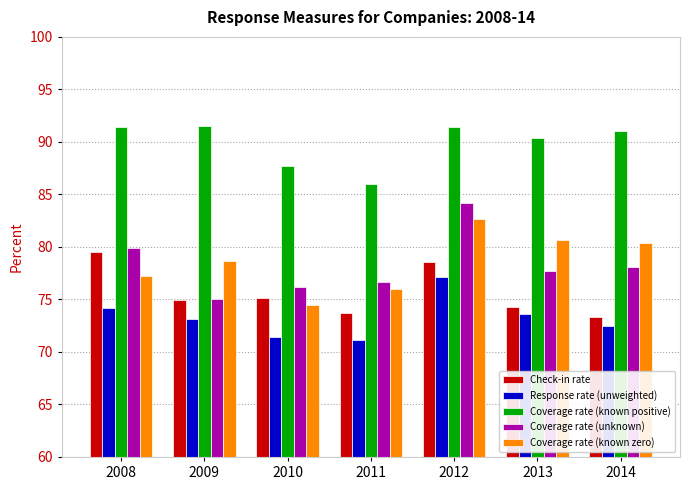

At which category is the sum across all series the highest?

2012